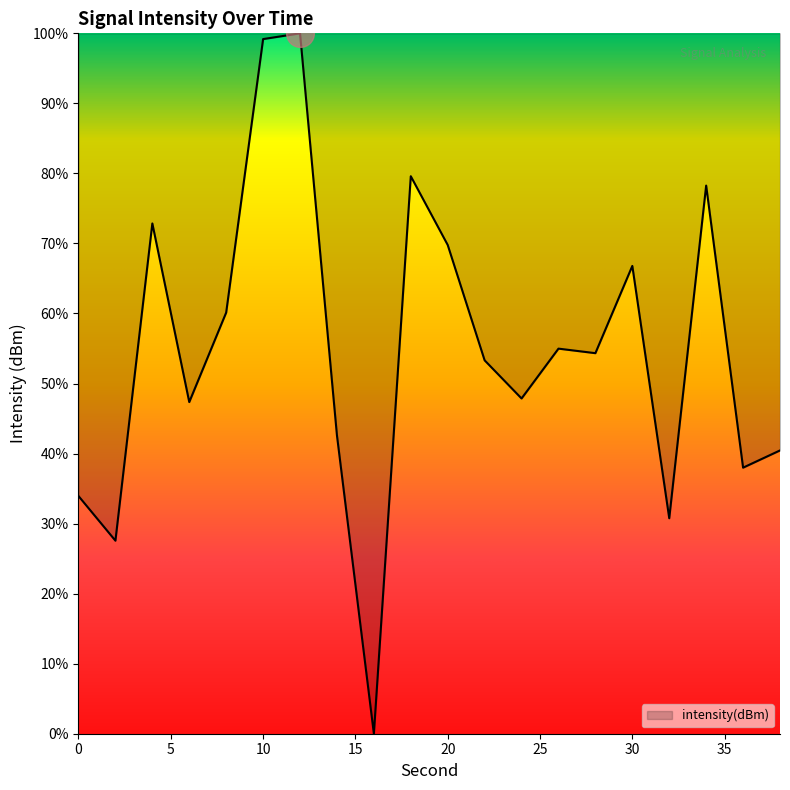

What is the greatest value displayed?

100.0